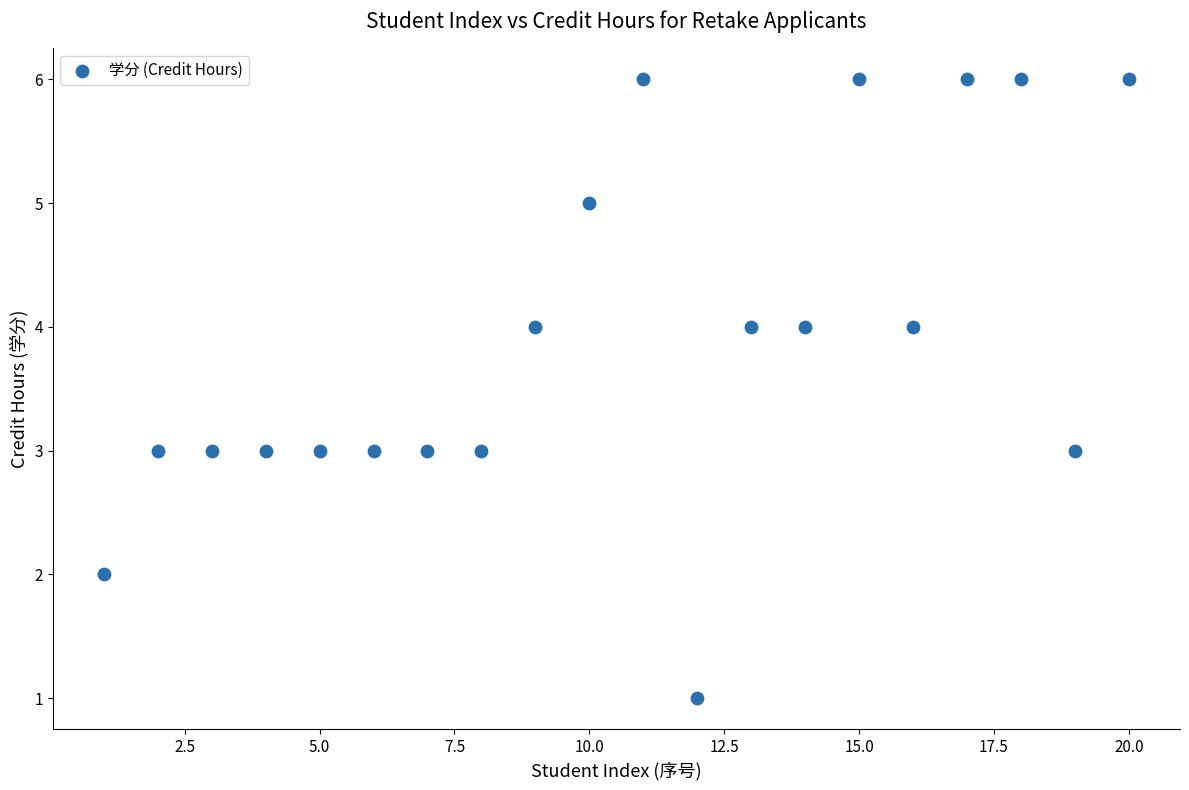

What is the range of Y values (max minus min)?

5